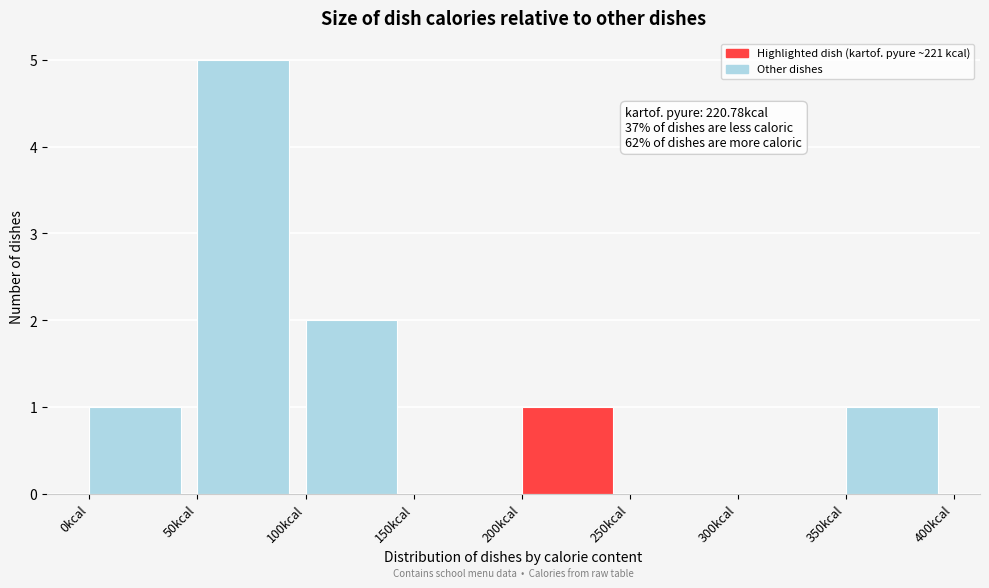

Which range on the x-axis has the tallest bar?

50 to 100